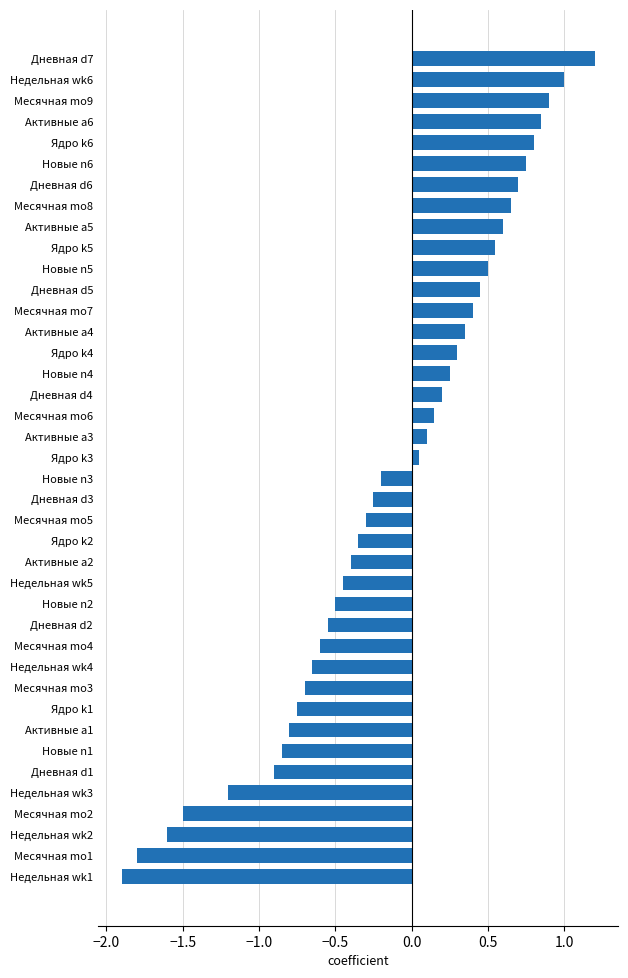

How many values are below zero?

20